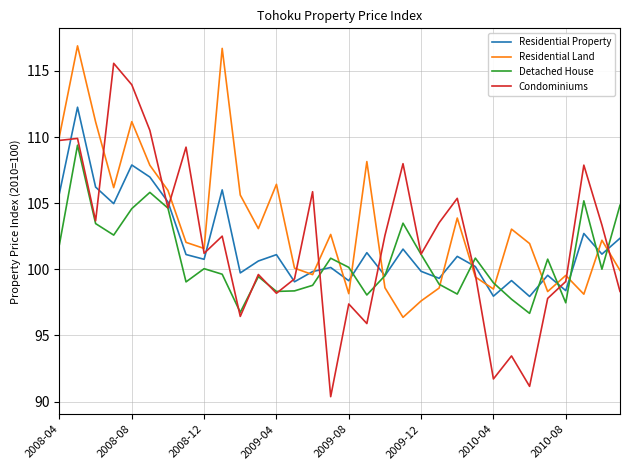

Does the chart have visible grid lines?

Yes